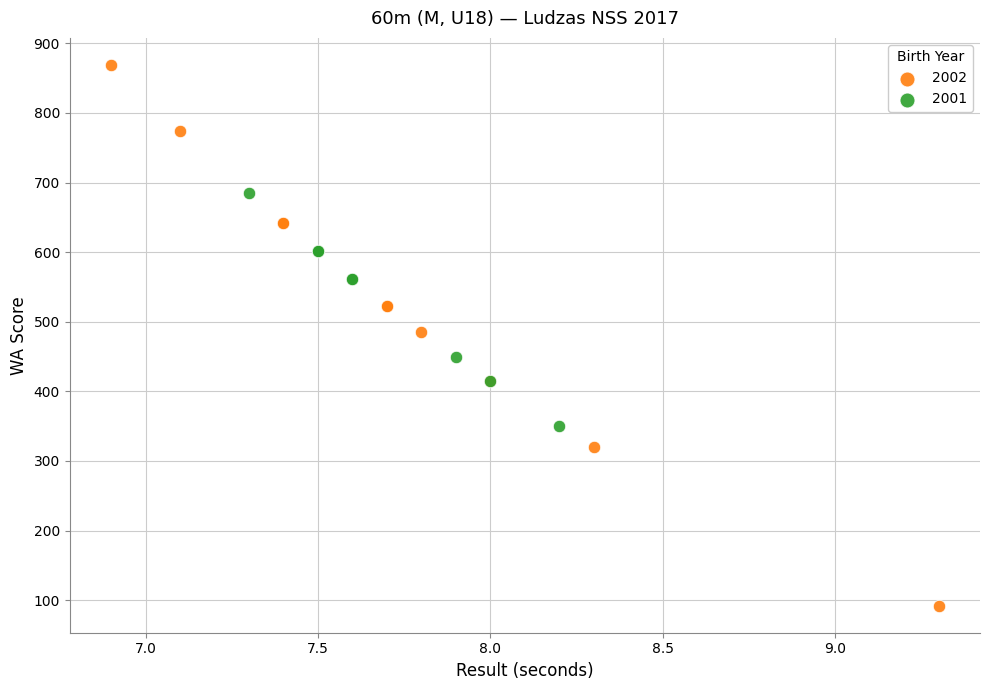

Which series contains the highest Y value?

2002